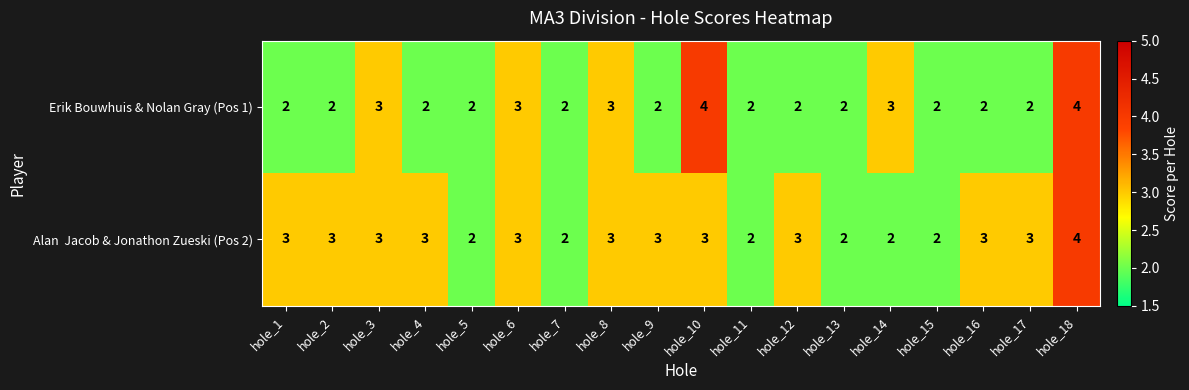

How many Erik Bouwhuis & Nolan Gray (Pos 1) values are between 2 and 3?

16